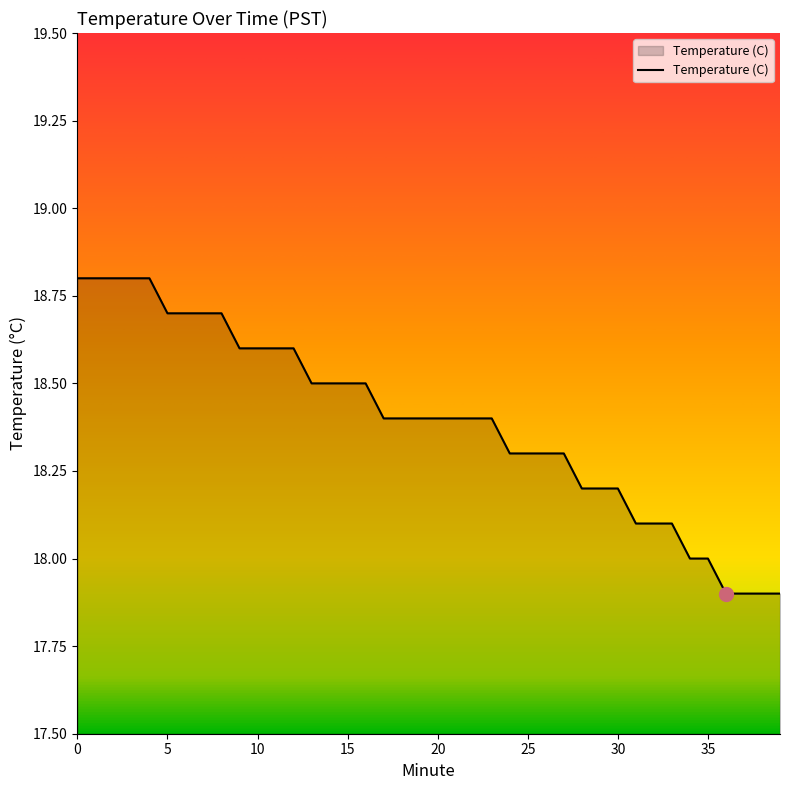

Reading left to right, what are all the values shown in this chart?

18.8	18.8	18.8	18.8	18.8	18.7	18.7	18.7	18.7	18.6	18.6	18.6	18.6	18.5	18.5	18.5	18.5	18.4	18.4	18.4	18.4	18.4	18.4	18.4	18.3	18.3	18.3	18.3	18.2	18.2	18.2	18.1	18.1	18.1	18.0	18.0	17.9	17.9	17.9	17.9